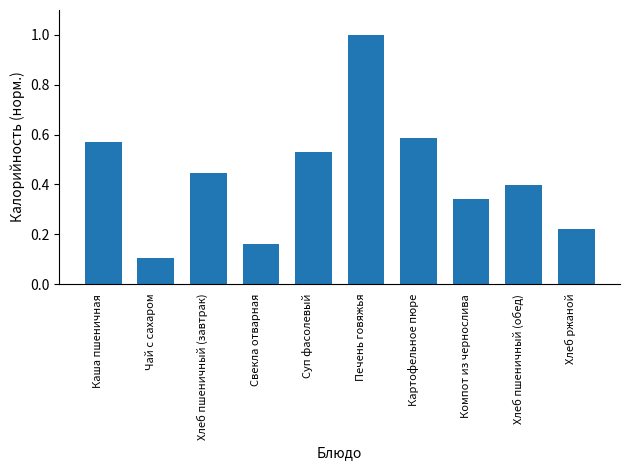

At which category does the chart reach its minimum across all series?

Чай с сахаром